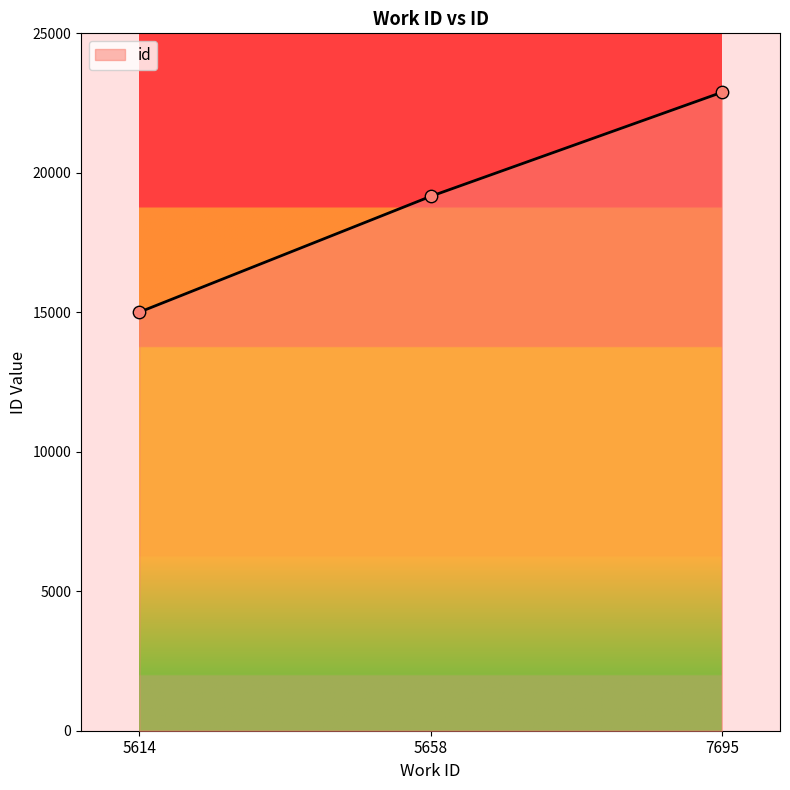

What is the change in value from 5658 to 7695?

+3730